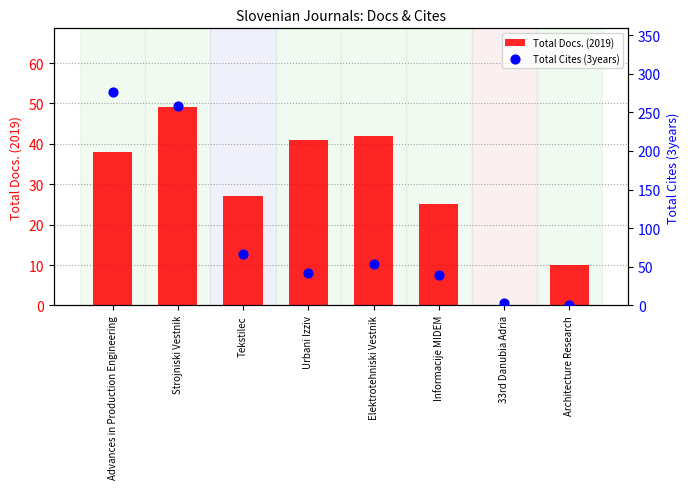

What are all the series names shown in the legend?

Total Docs. (2019), Total Cites (3years)